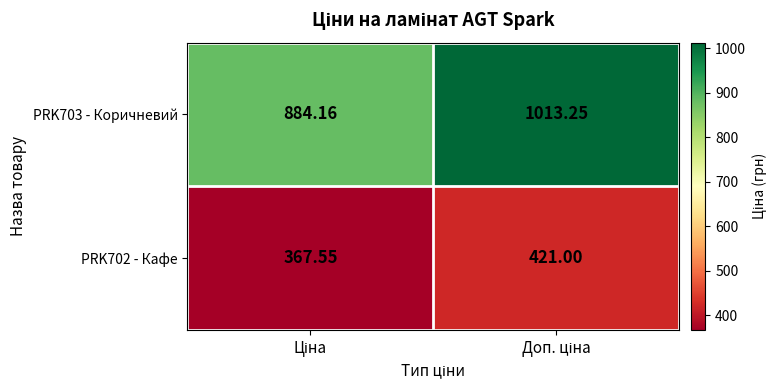

Reading left to right, what are all the values shown in this chart?

PRK703 - Коричневий: Ціна=884.2	Доп. ціна=1013.2
PRK702 - Кафе: Ціна=367.6	Доп. ціна=421.0